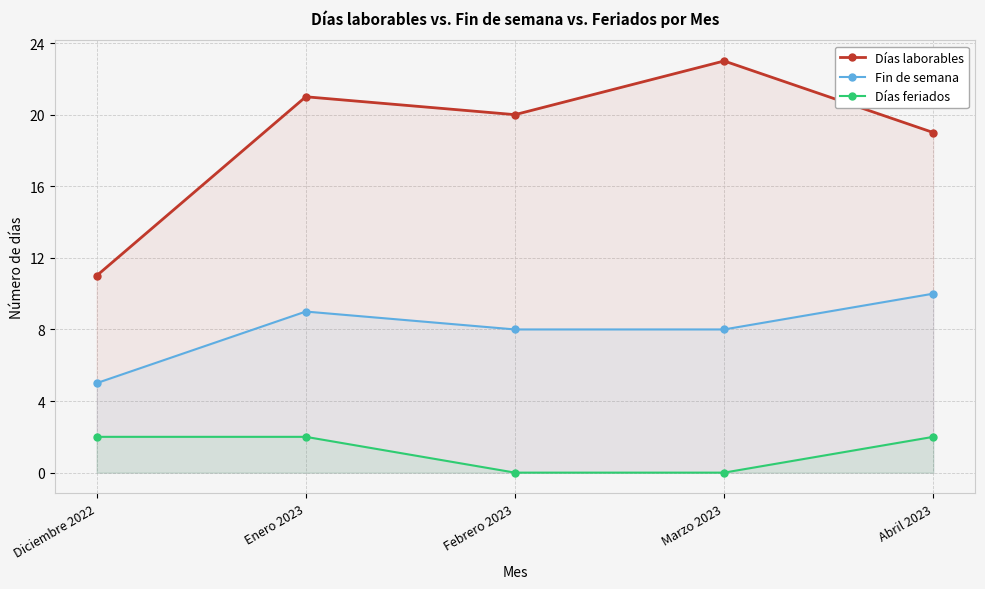

Which series has the largest range (max minus min)?

Días laborables